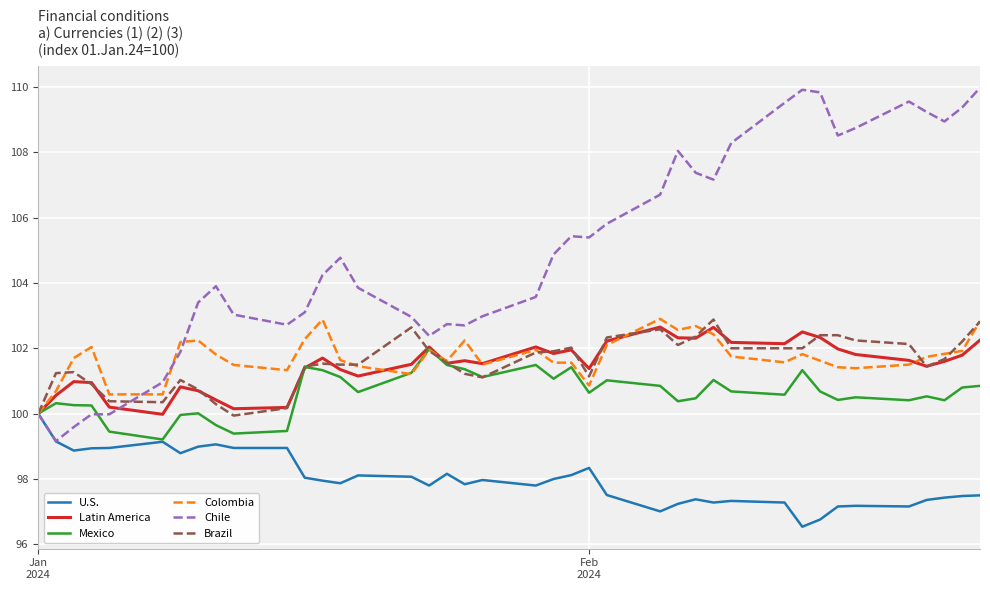

What is the sum of all Colombia values?

4069.4